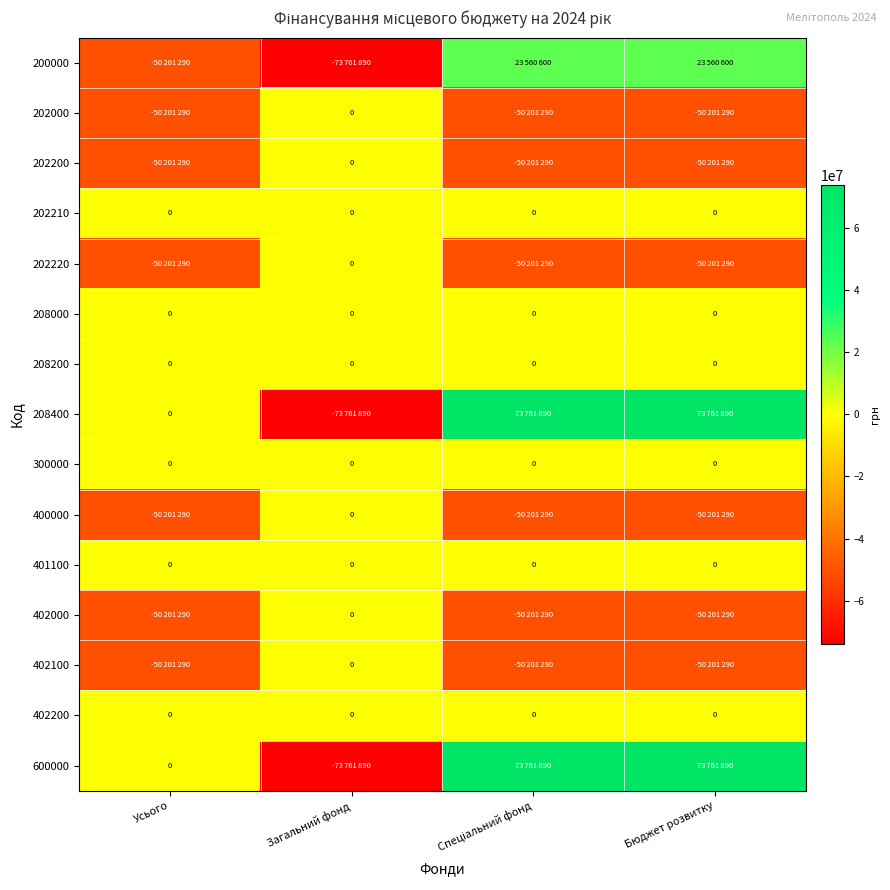

List the labels in order of 208400 value, smallest first.

Загальний фонд, Усього, Спеціальний фонд, Бюджет розвитку